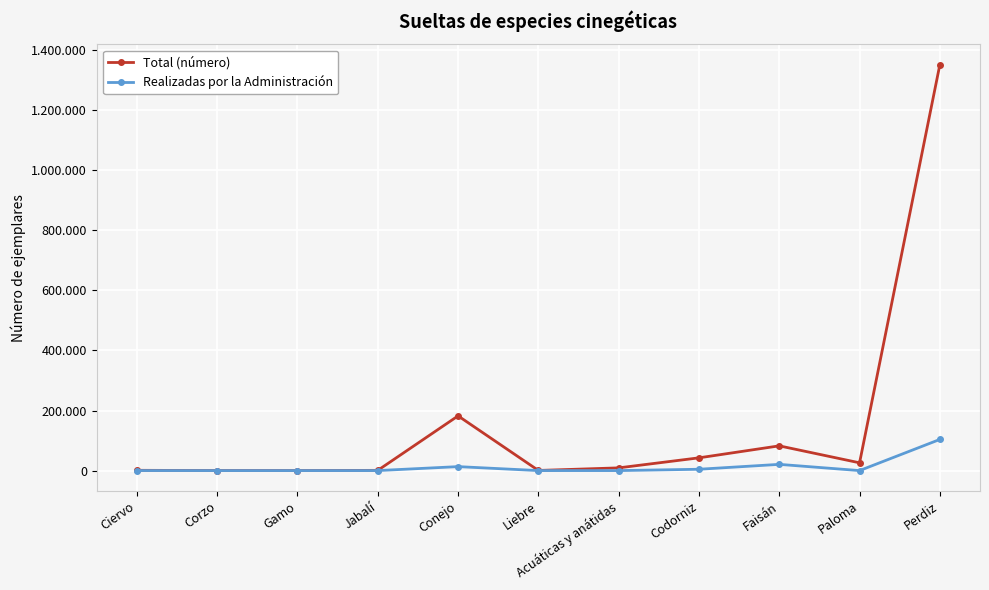

In Total (número), how many points are lower than both neighbors (excluding endpoints)?

3